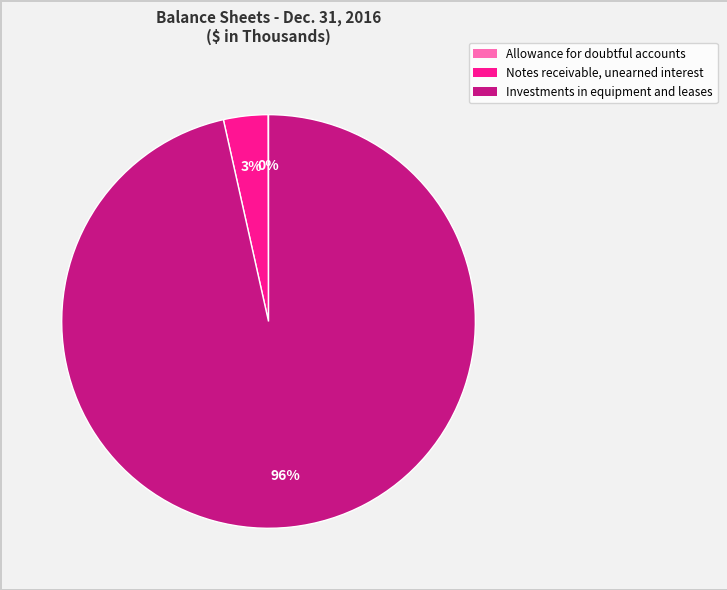

True or false: Investments in equipment and leases accounts for 96% of the total.

True